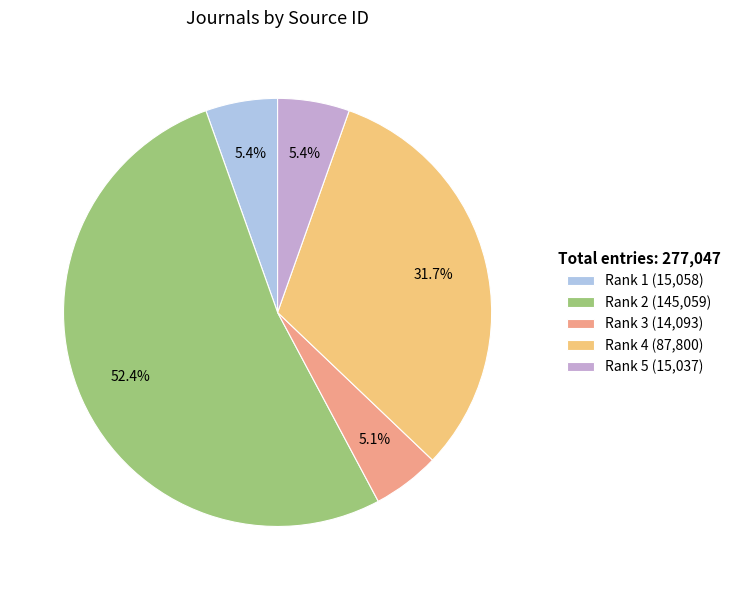

How much of the chart is everything except Rank 5 (15,037)?

94.6%